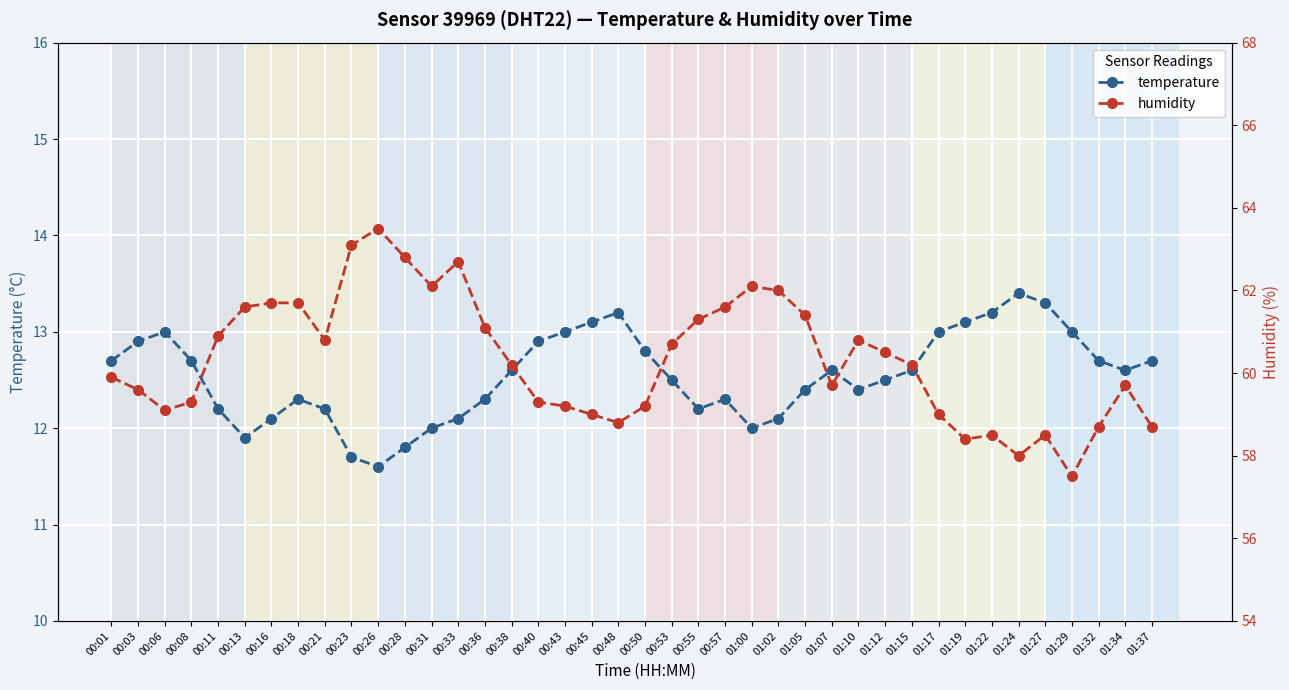

The temperature series shows 12.2 at 00:11. True or false?

True